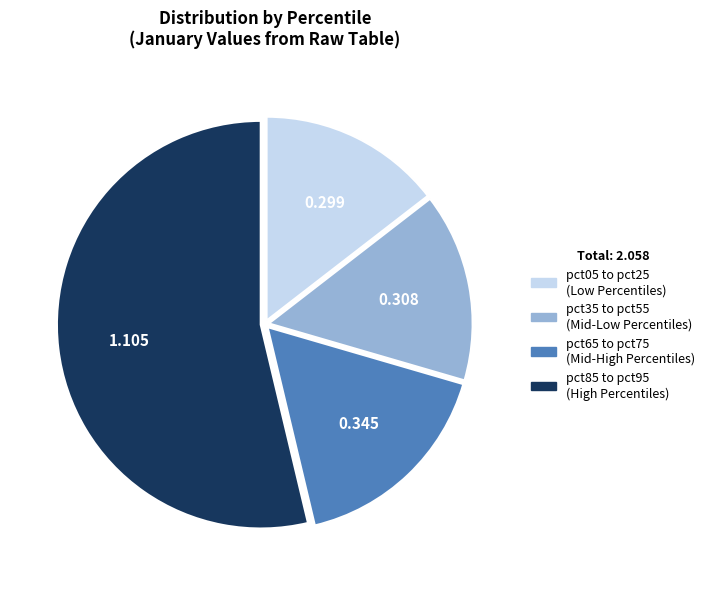

Count the number of slices in the pie.

4